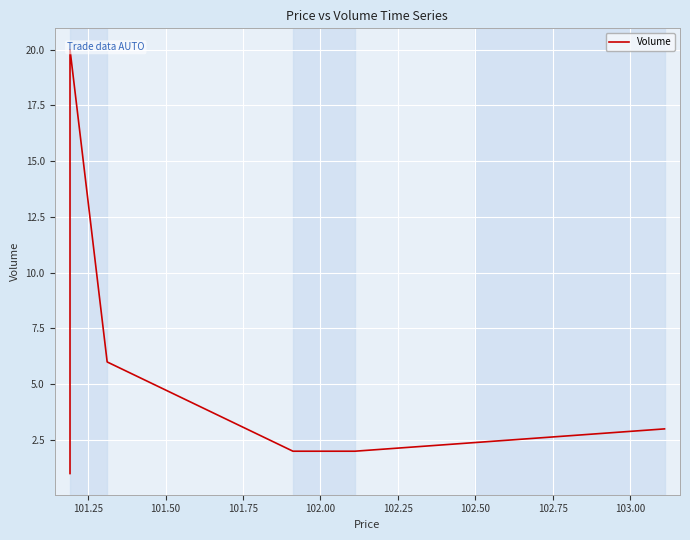

True or false: the data has more than 0 interior local peaks.

True